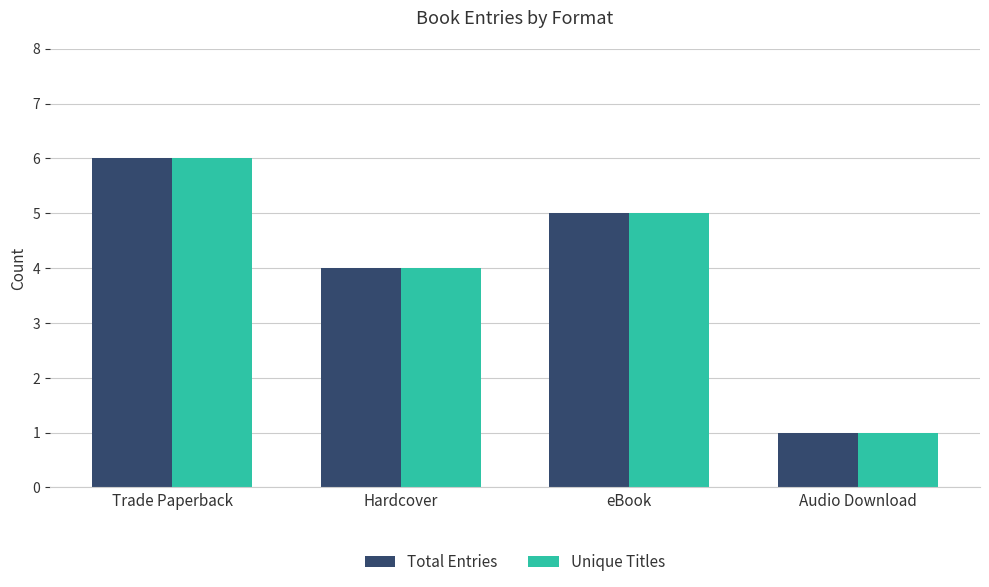

How many bars are there in each group?

2